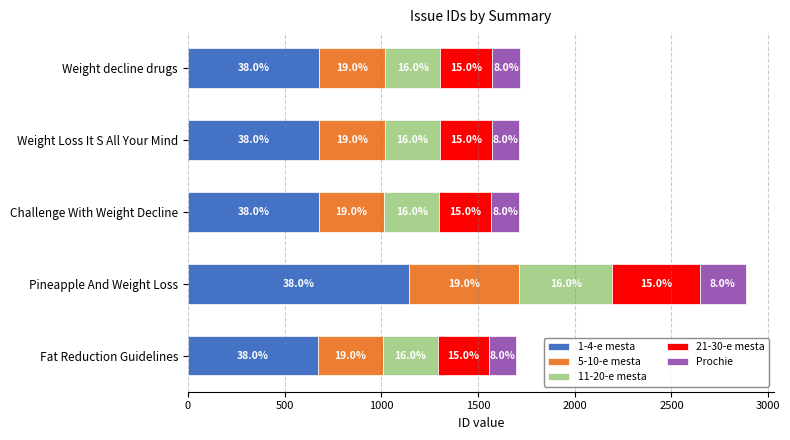

What are all the series names shown in the legend?

1-4-e mesta, 5-10-e mesta, 11-20-e mesta, 21-30-e mesta, Prochie